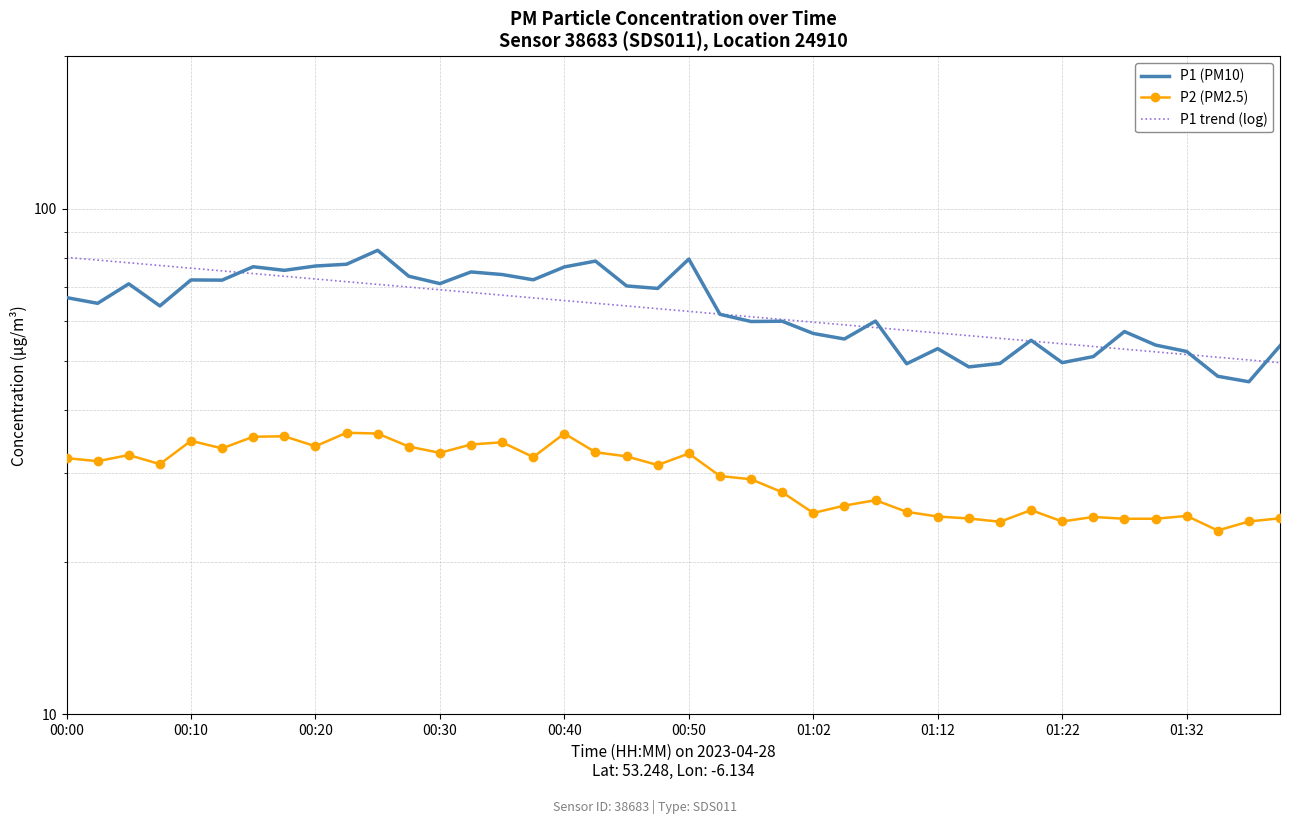

At which label is P1 trend (log) closest to 64?

18